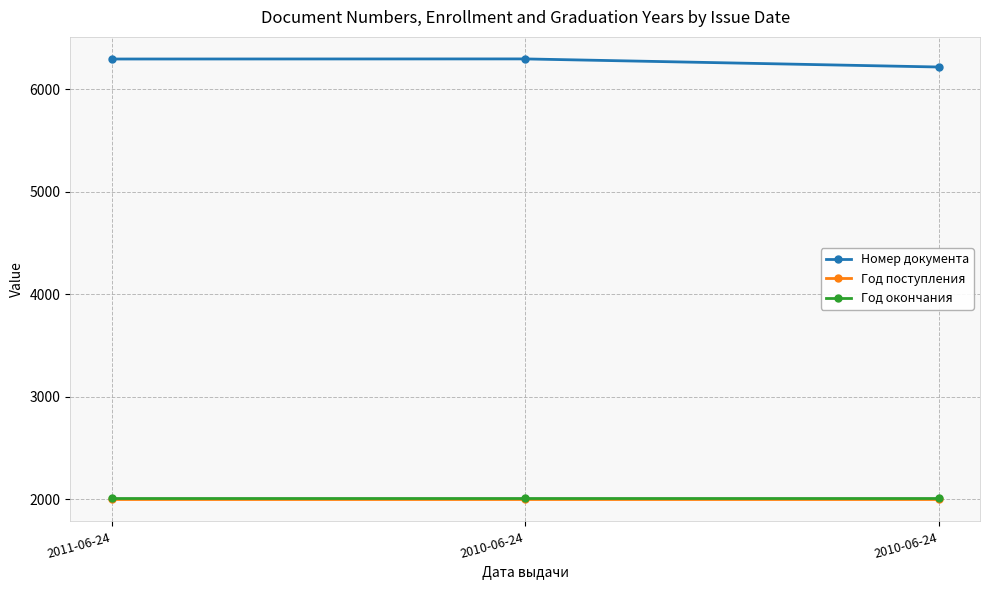

List the series in order of their peak value, highest first.

Номер документа, Год окончания, Год поступления